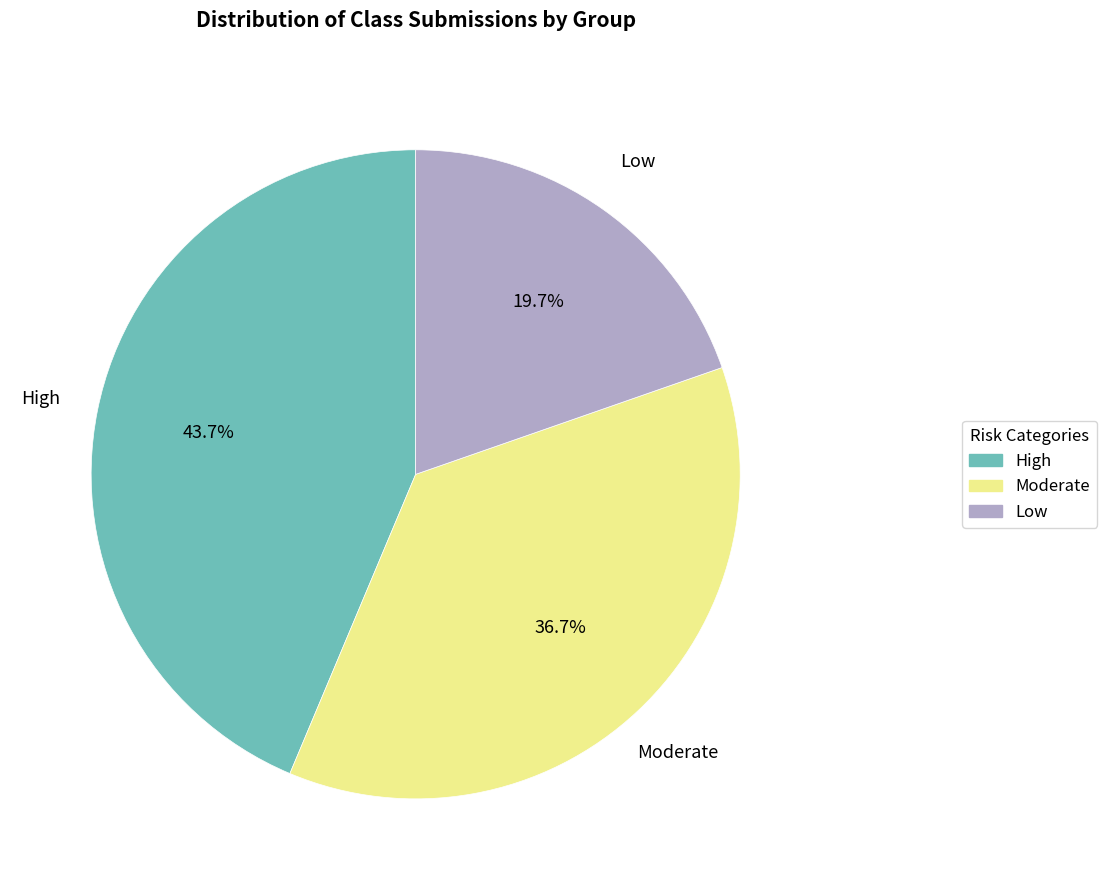

Is there any slice that represents more than half of the pie?

No